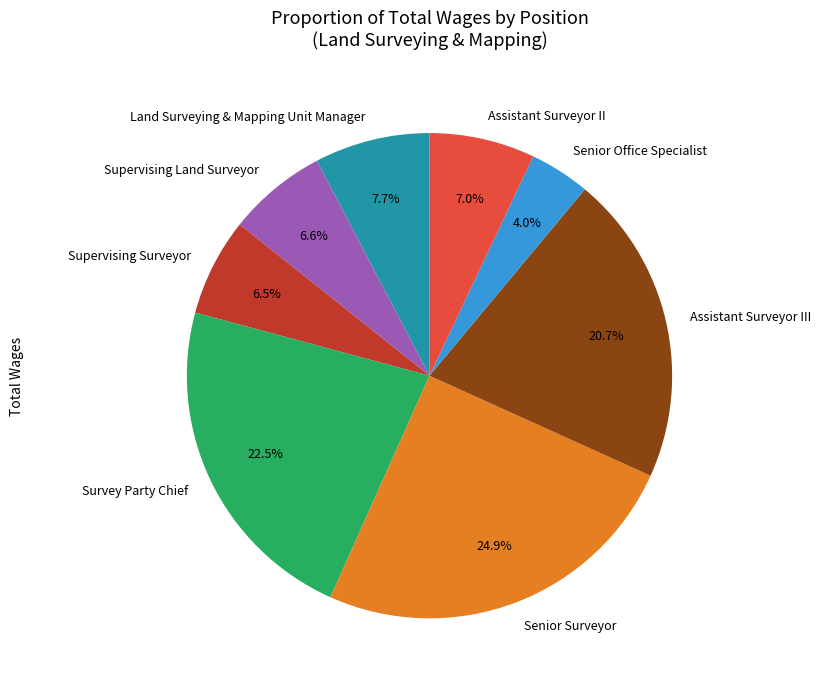

Which slice is the smallest?

Senior Office Specialist